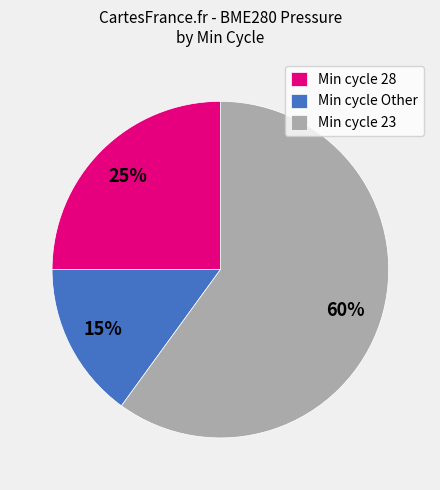

Rank the categories by value from highest to lowest.

Min cycle 23, Min cycle 28, Min cycle Other